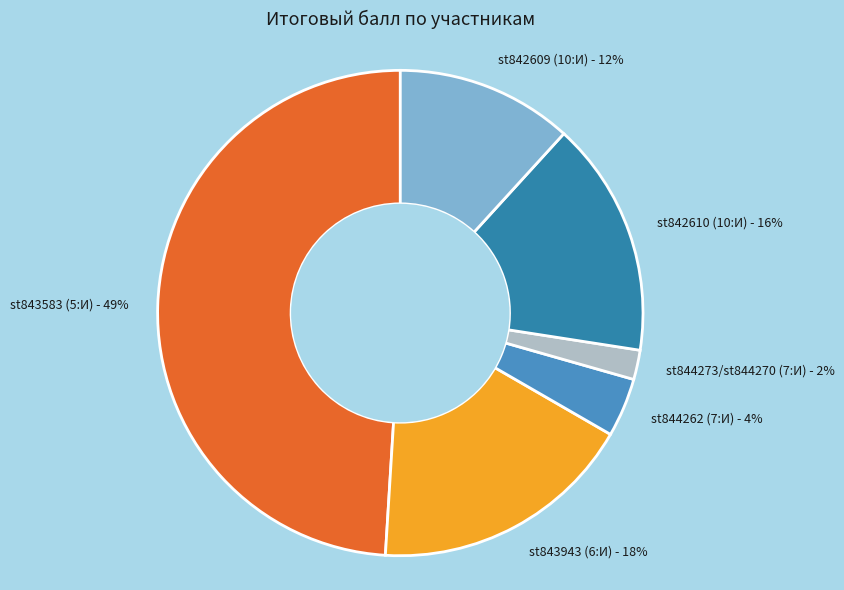

Which category has the biggest portion of the pie?

st843583 (5:И)